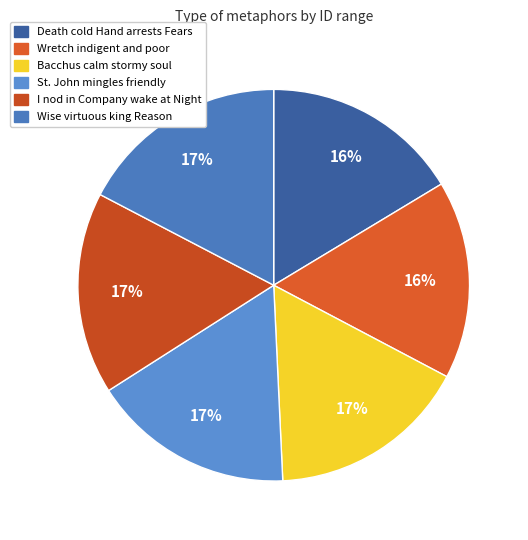

How many slices are in this pie chart?

6